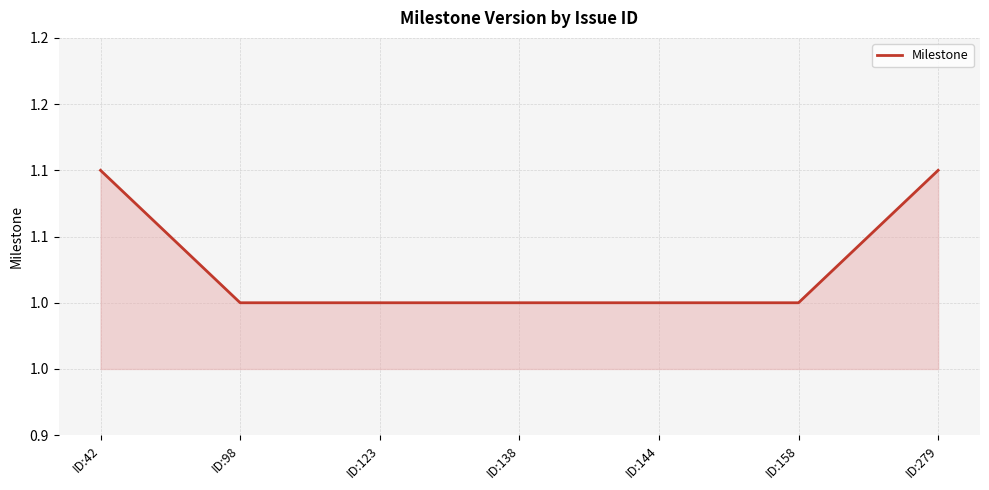

What is the sum of the values at ID:123 and ID:98?

2.0